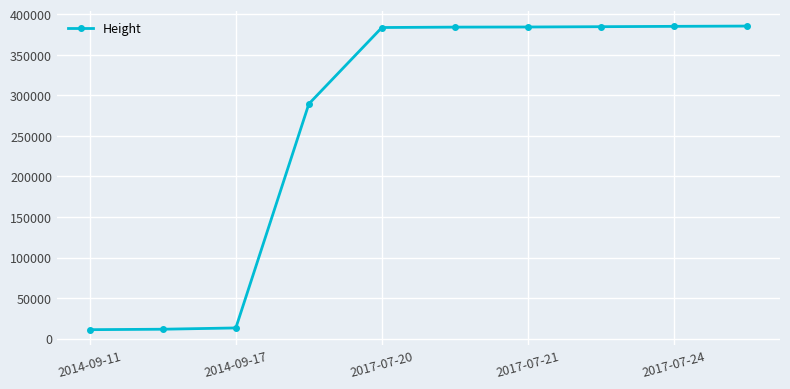

What is the maximum value shown in the chart?

385447